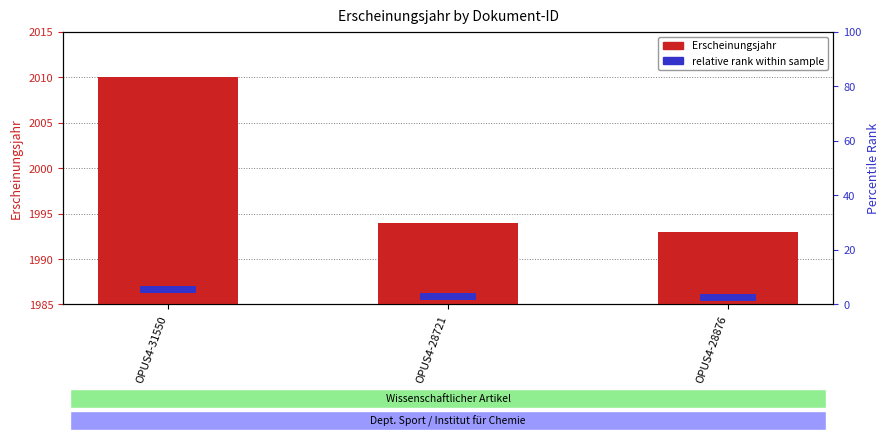

What position from the left is OPUS4-28876?

3